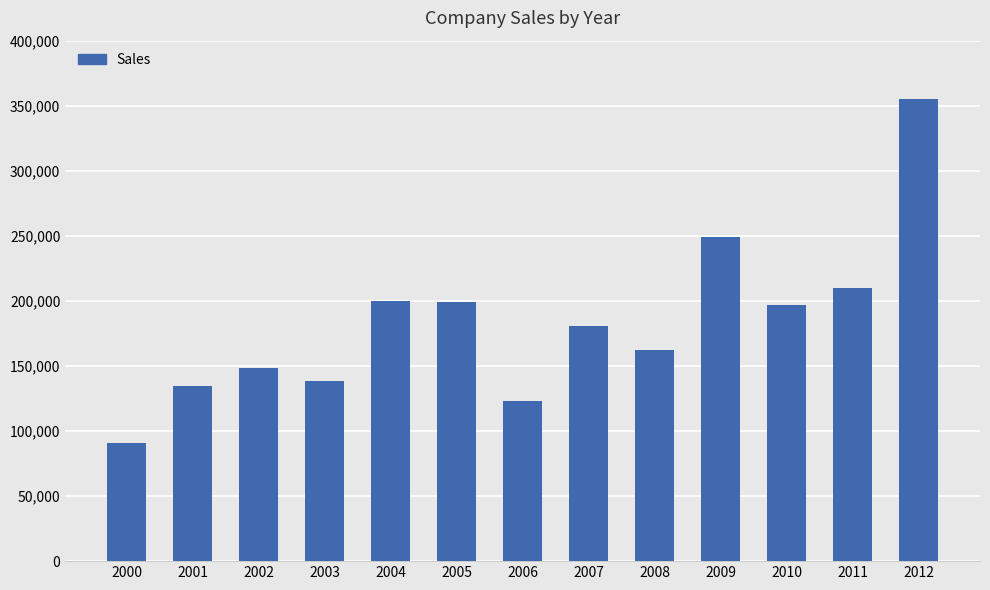

How many series are shown in this chart?

1